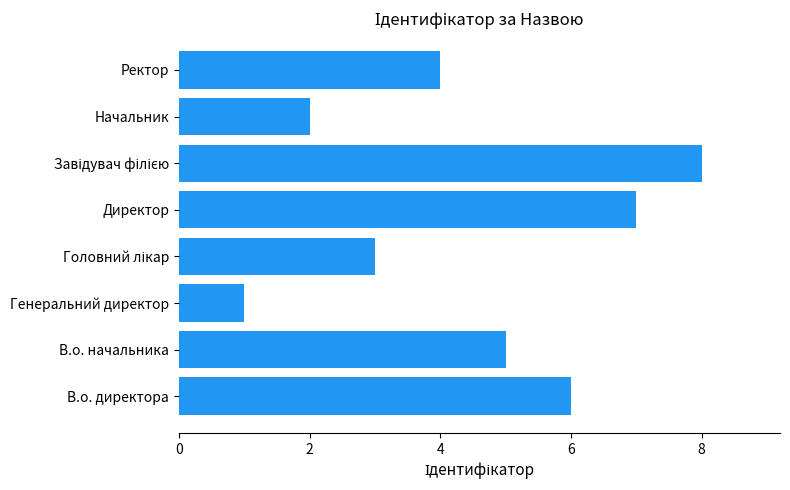

Which has a higher value, Начальник or Ректор?

Ректор